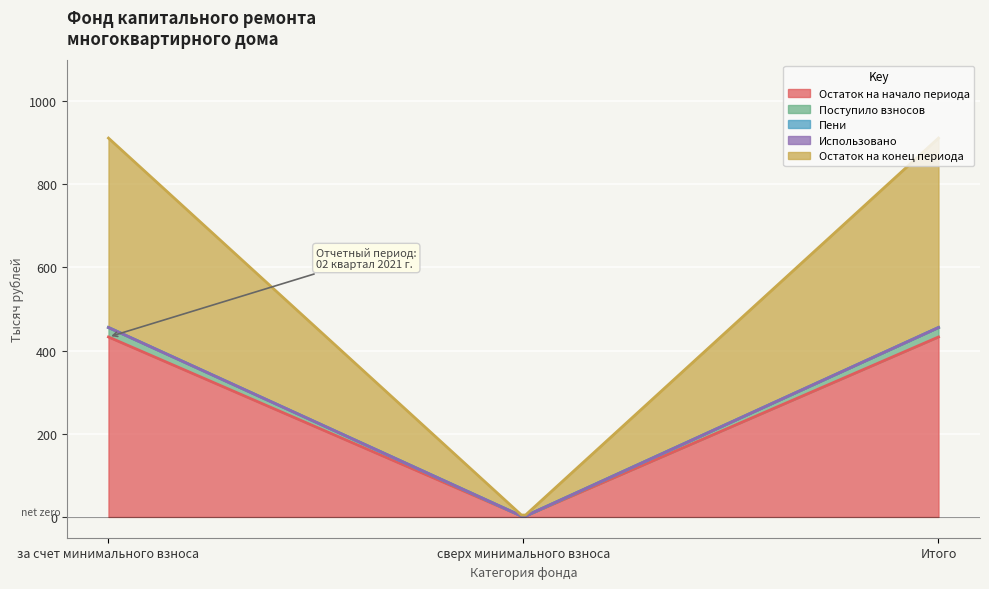

Which label corresponds to the largest value in the chart?

за счет минимального взноса